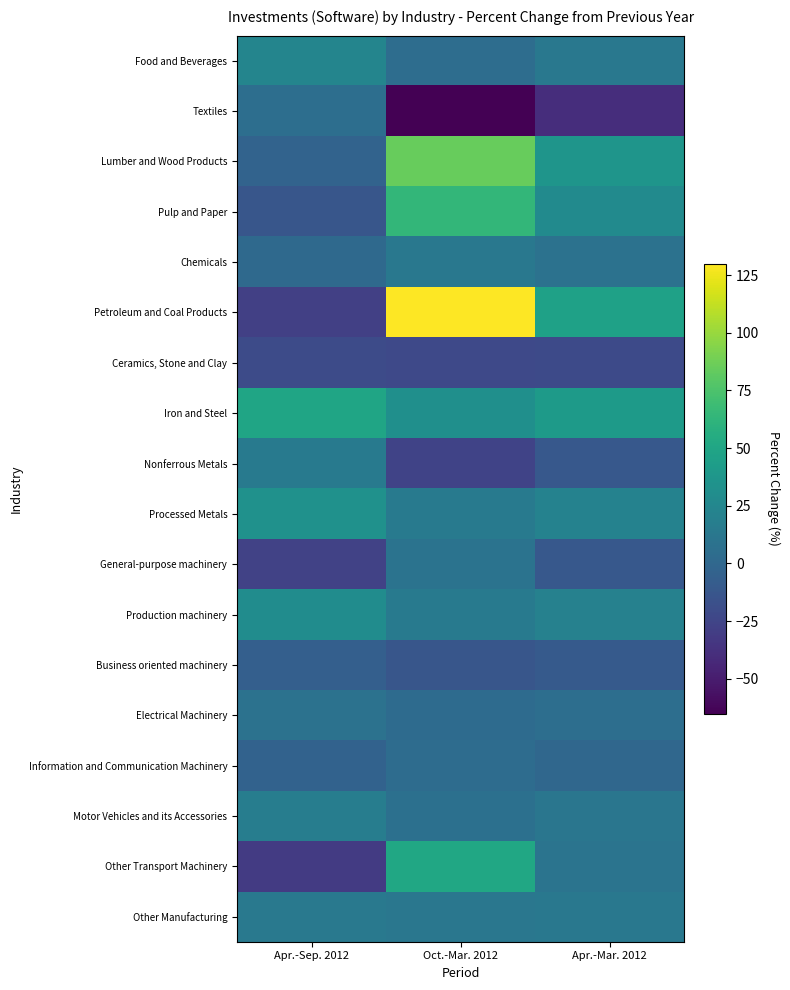

Rank the series by their maximum value, from lowest to highest.

Ceramics, Stone and Clay, Business oriented machinery, Information and Communication Machinery, Textiles, Electrical Machinery, General-purpose machinery, Chemicals, Other Manufacturing, Nonferrous Metals, Motor Vehicles and its Accessories, Food and Beverages, Production machinery, Processed Metals, Iron and Steel, Other Transport Machinery, Pulp and Paper, Lumber and Wood Products, Petroleum and Coal Products